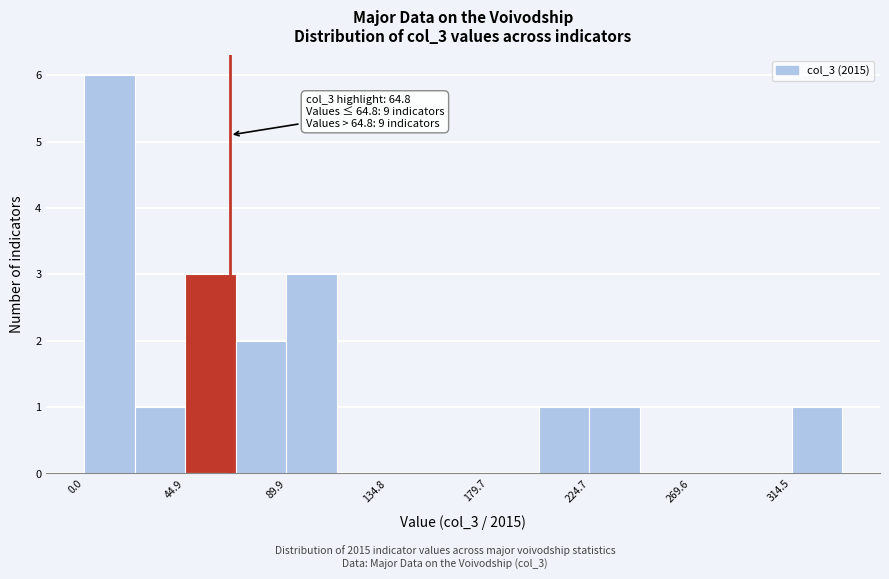

Over which range of the x-axis is the bar tallest?

0 to 20